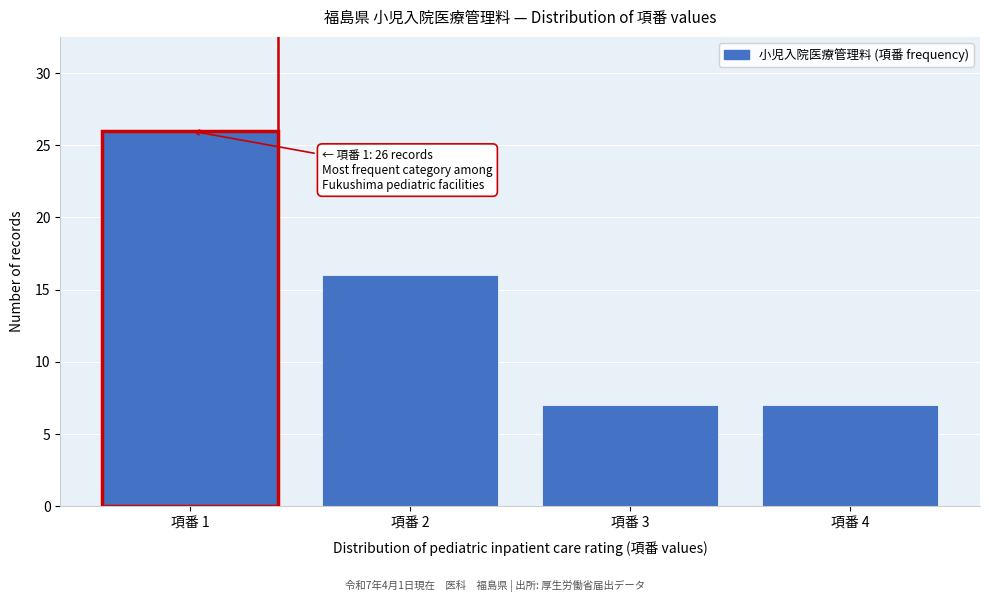

Reading left to right, list all the values displayed in this chart.

26	16	7	7